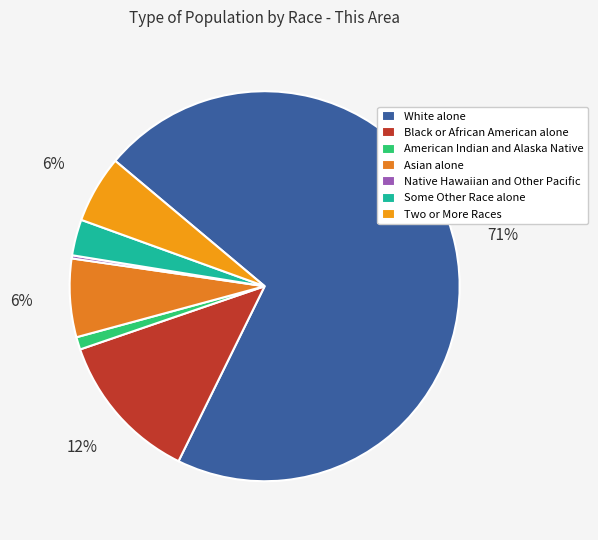

Combined, what portion of the pie is Native Hawaiian and Other Pacific and American Indian and Alaska Native?

1.3%